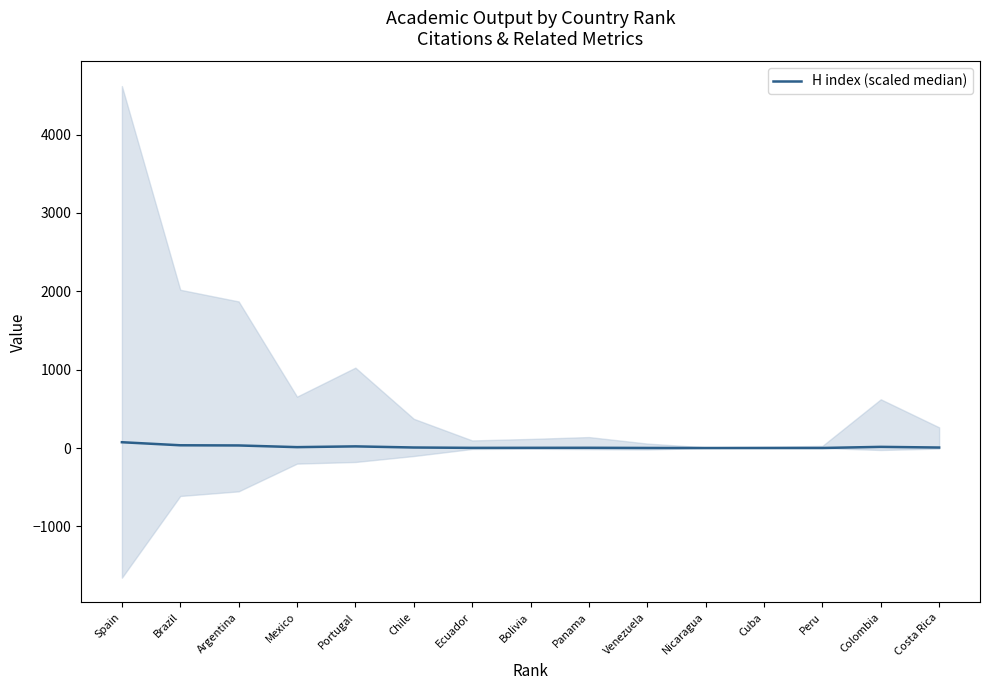

At which label does the data first exceed 6?

Spain